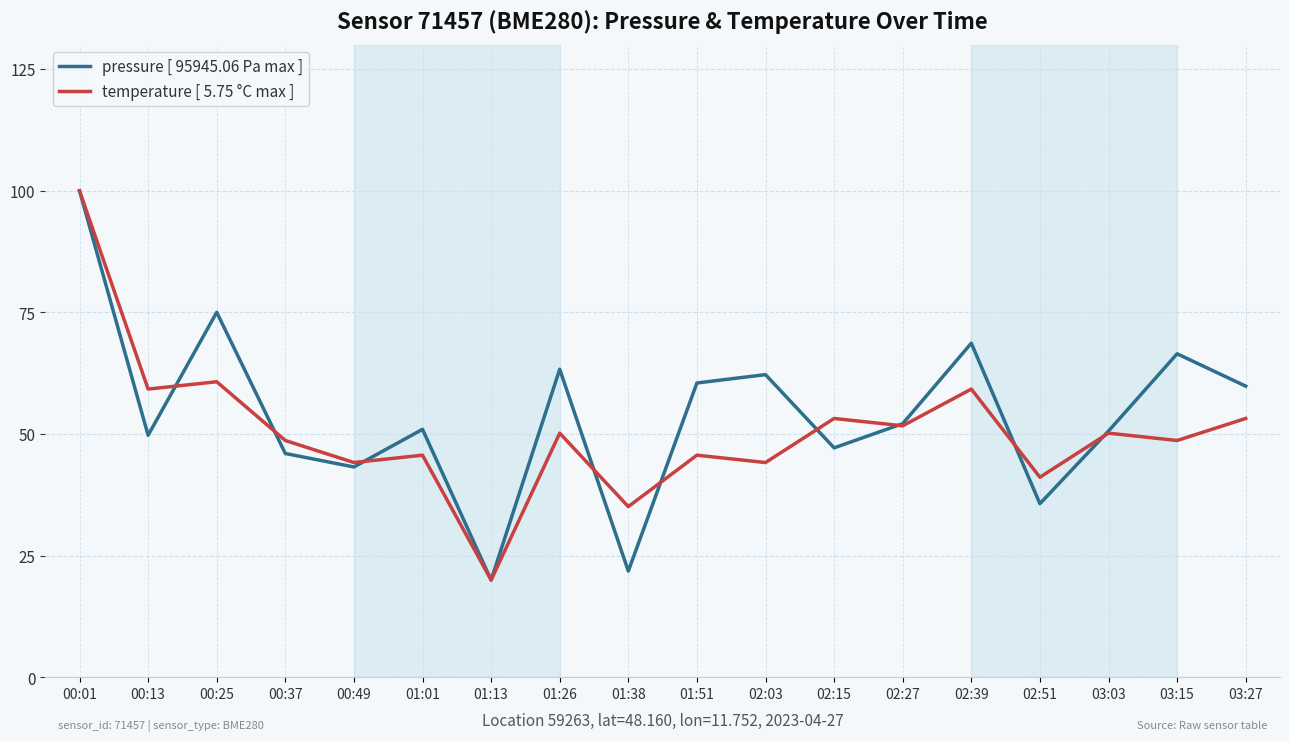

What is the difference between the maximum and minimum values in the pressure [ 95945.06 Pa max ] series?

80.0